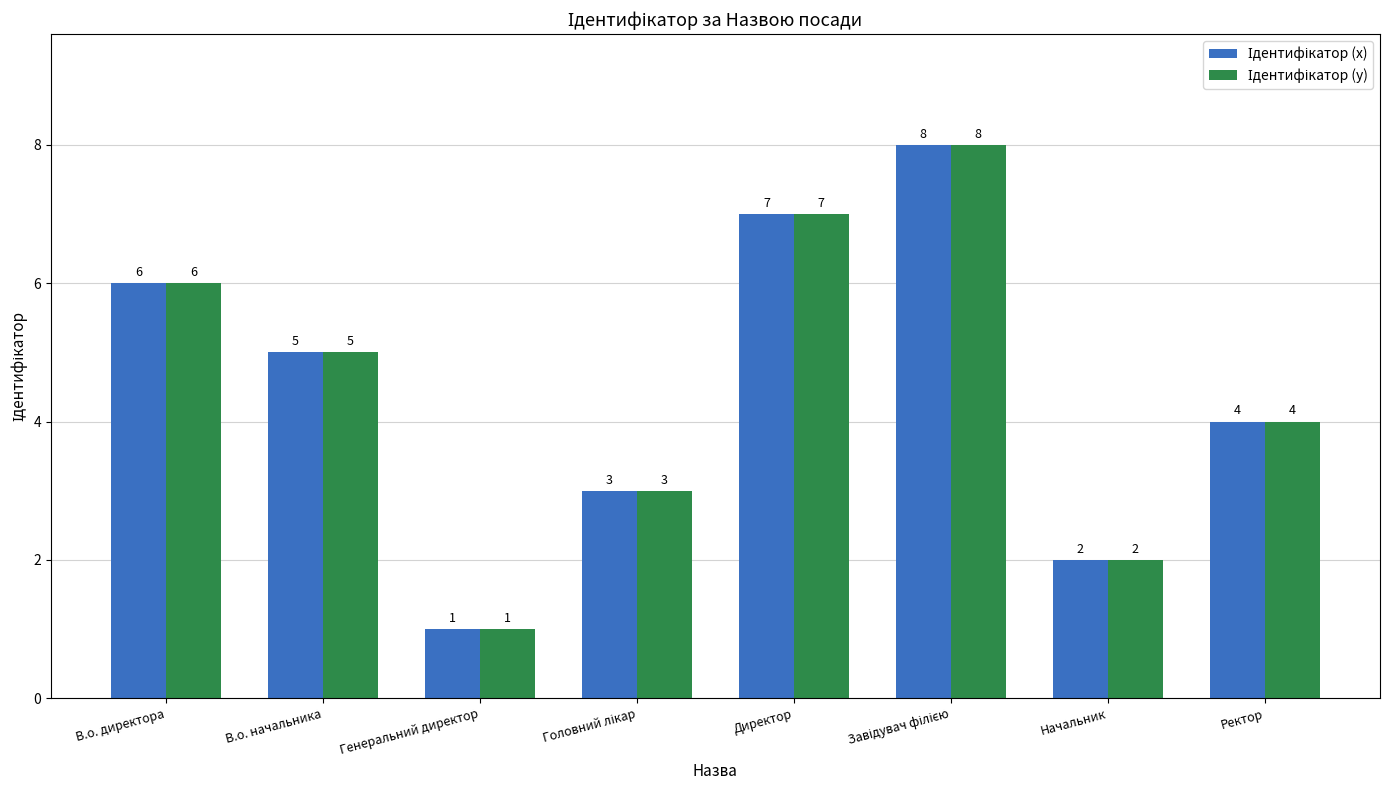

Which series has the largest total across all categories?

Ідентифікатор (x)